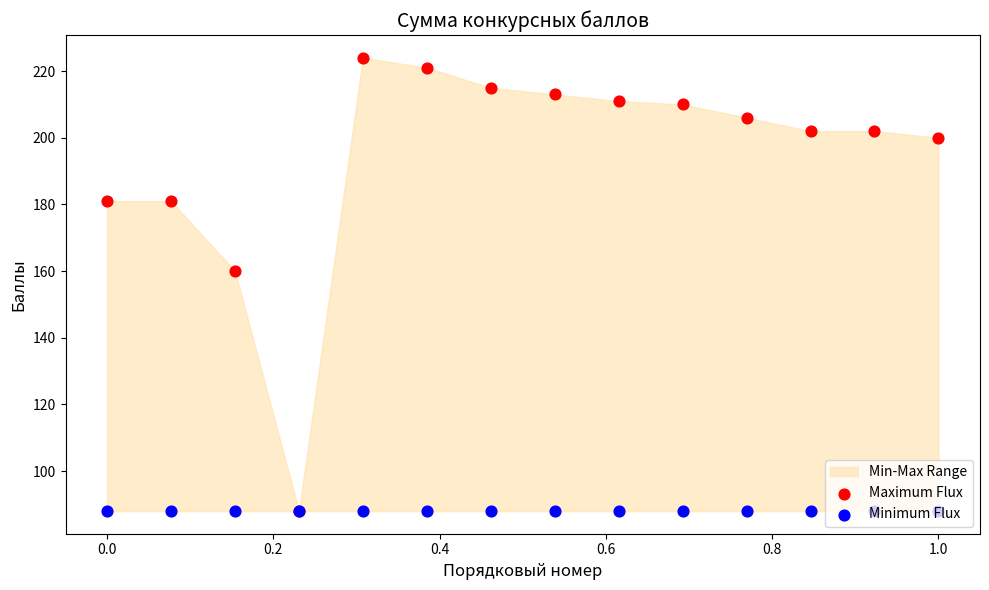

Which series has the largest total across all categories?

Maximum Flux